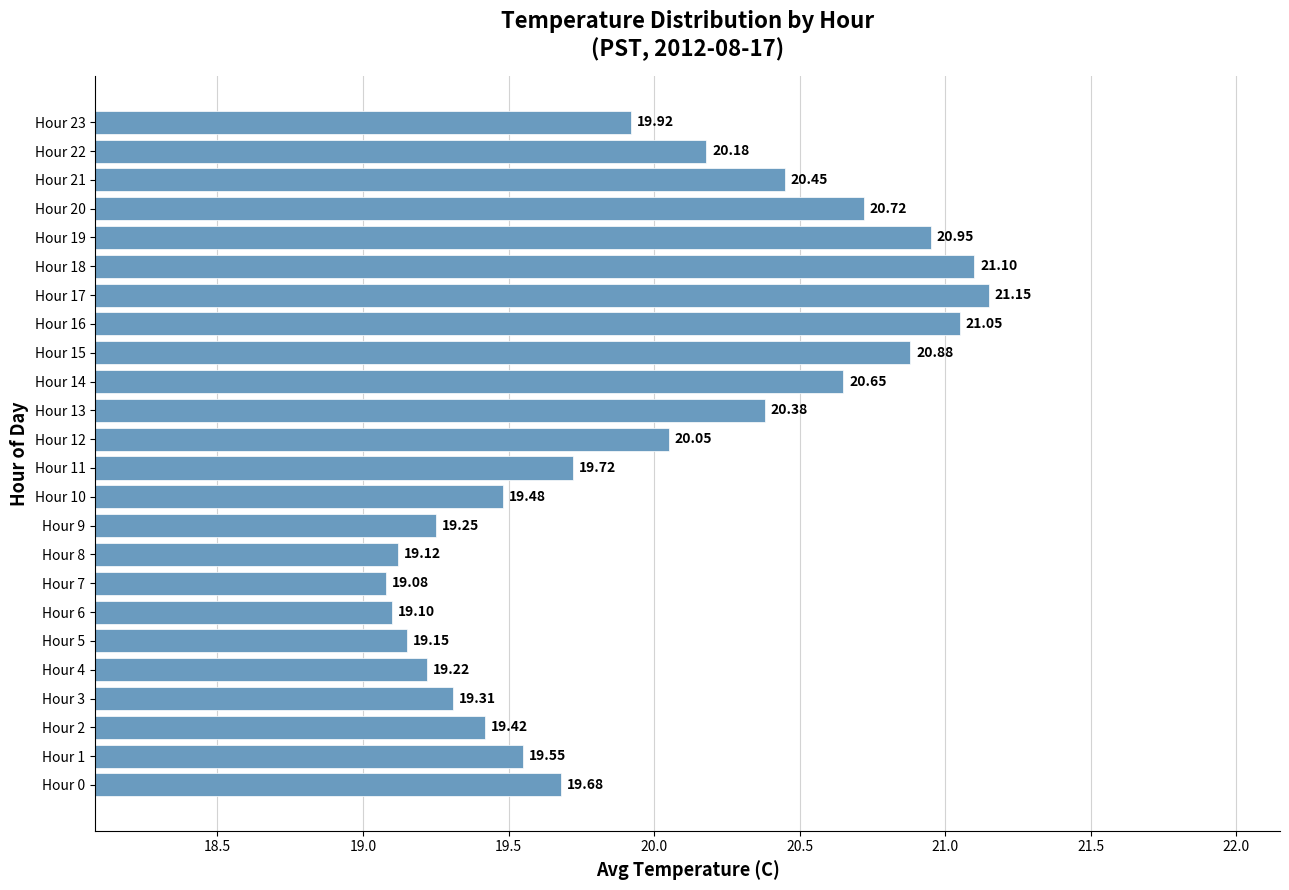

Does the chart contain stacked bars?

No